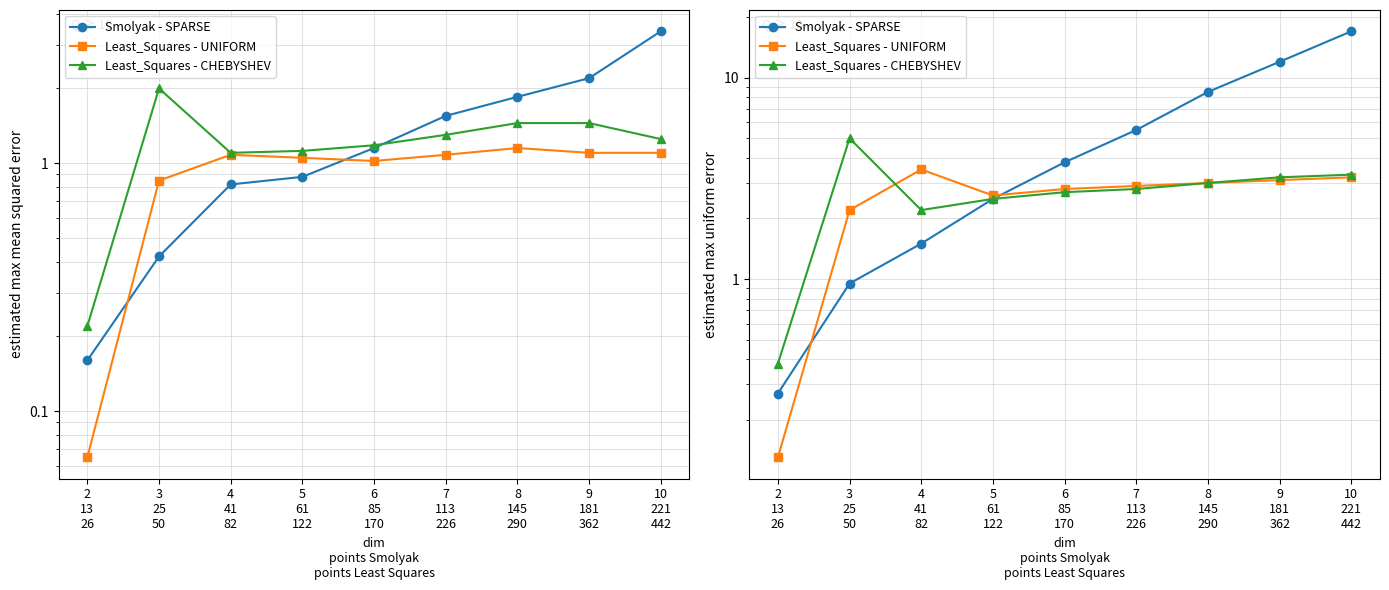

True or false: Smolyak - SPARSE has more than 1 interior local peaks.

False